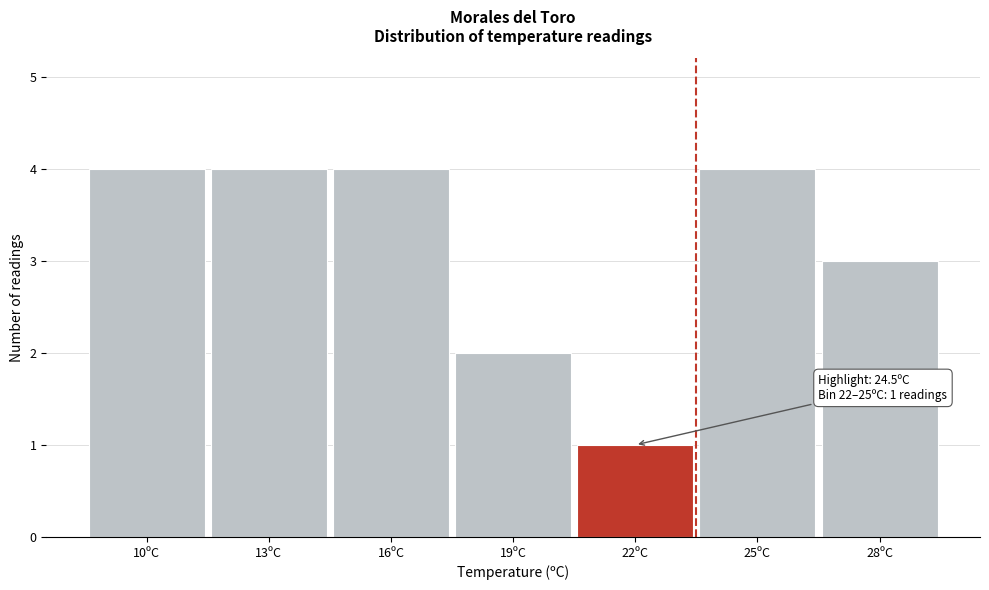

Reading left to right, what are all the values shown in this chart?

4	4	4	2	1	4	3